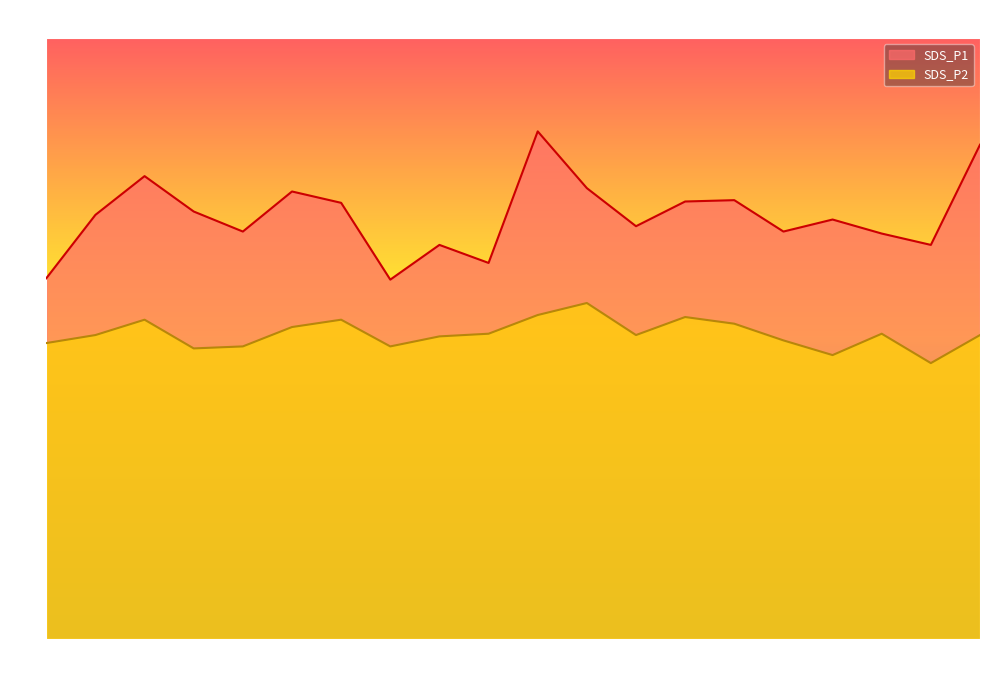

What are all the series names shown in the legend?

SDS_P1, SDS_P2